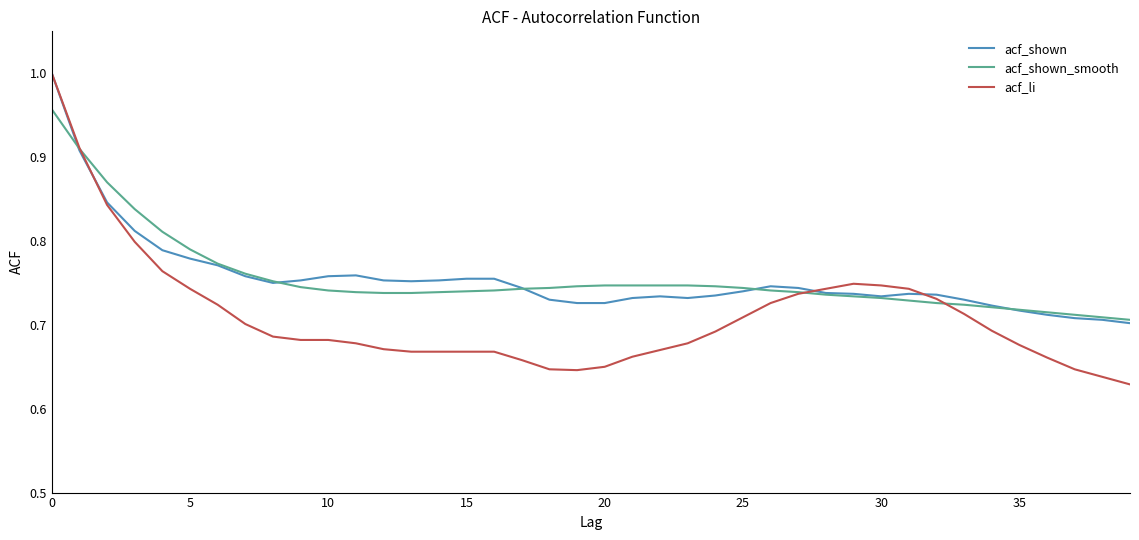

Which series has the widest spread of values?

acf_li